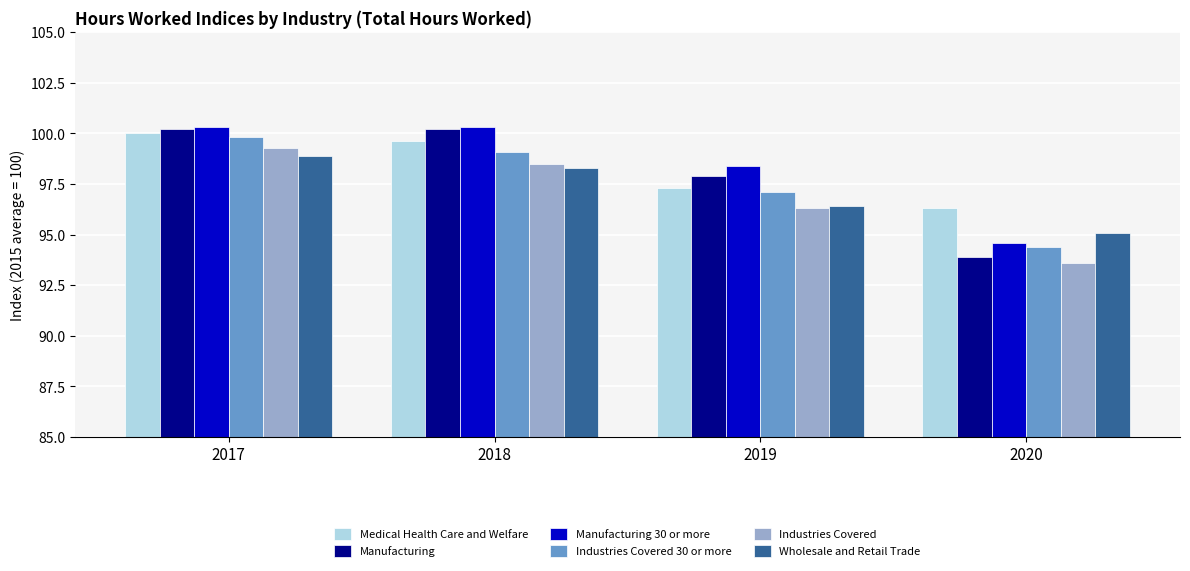

Which series has the largest range (max minus min)?

Manufacturing